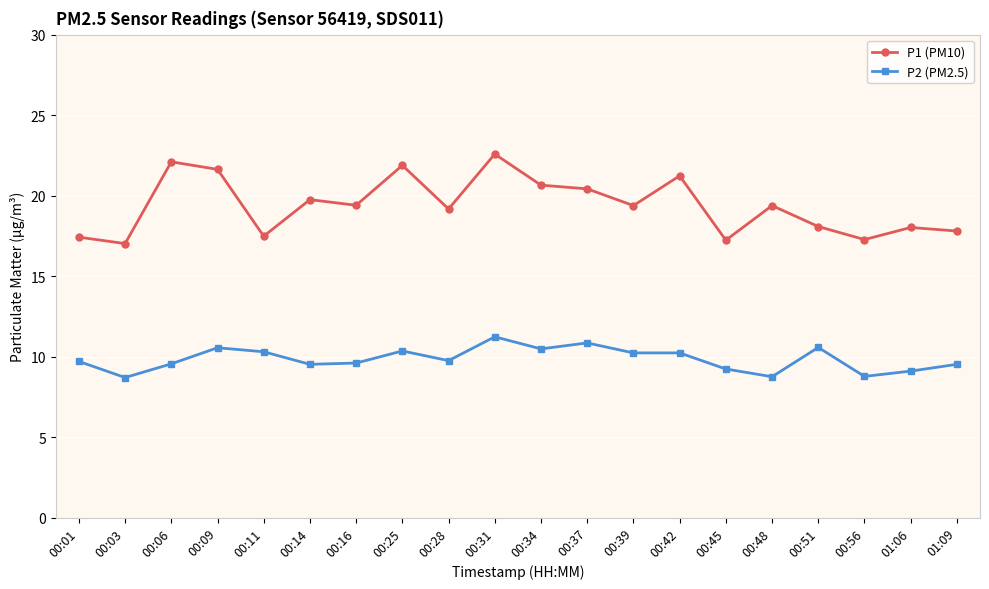

True or false: P1 (PM10) and P2 (PM2.5) intersect in this chart.

False